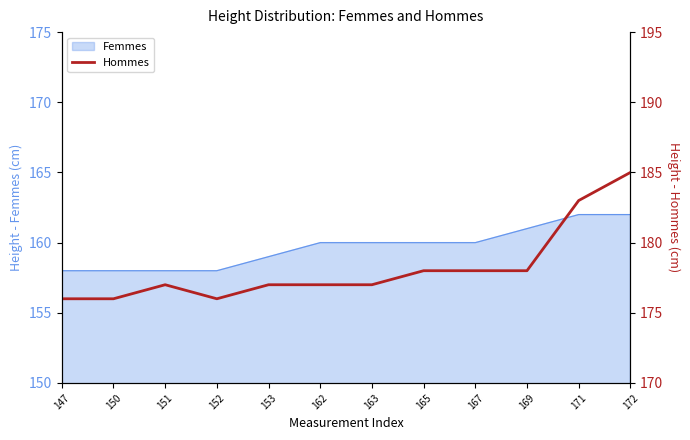

What is the greatest value displayed?

185